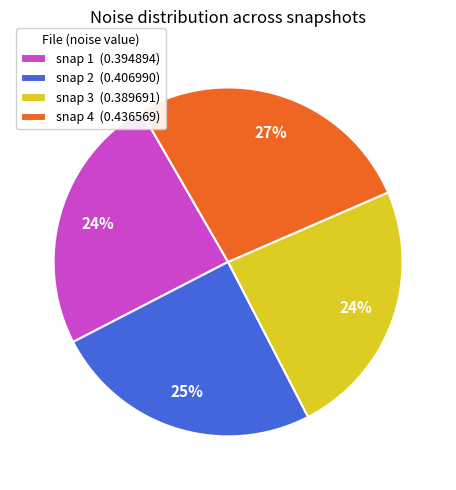

To the nearest percent, what is the difference between the largest and smallest slice percentages?

3%